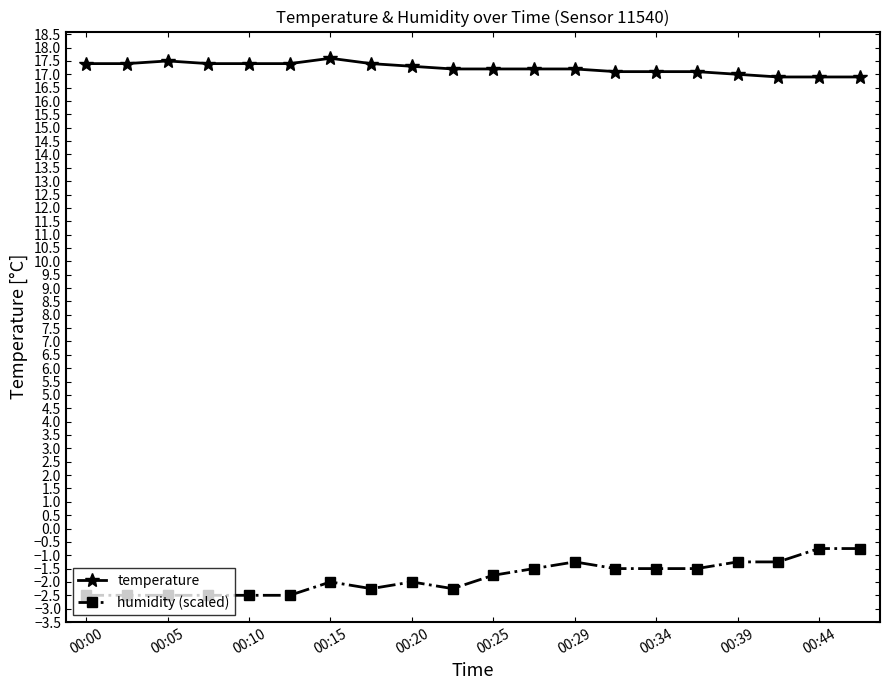

True or false: humidity (scaled) has more than 0 interior local peaks.

True